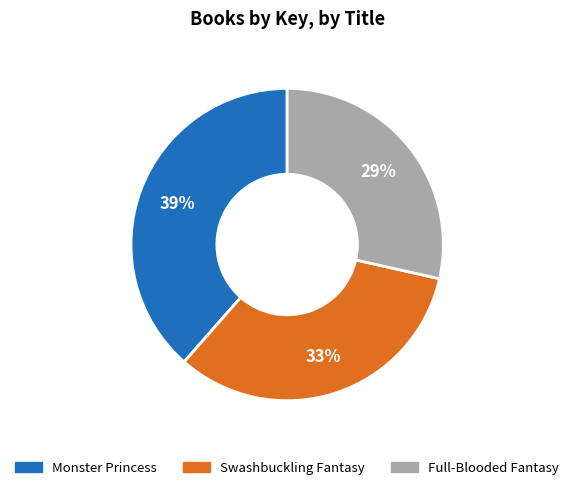

Approximately how many times larger is the value at Monster Princess compared to Swashbuckling Fantasy?

1.2